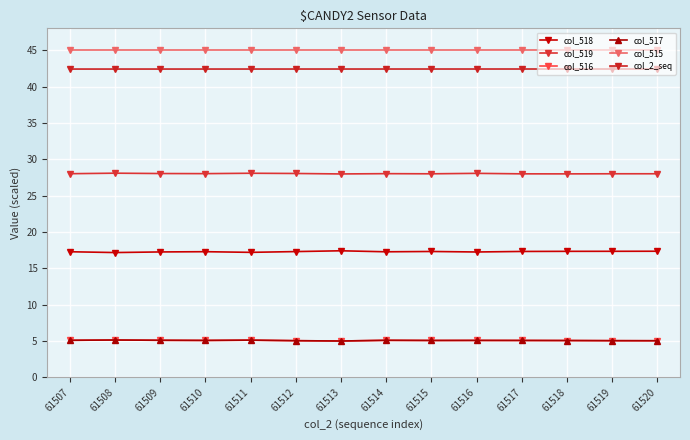

How many lines are shown in the chart?

6